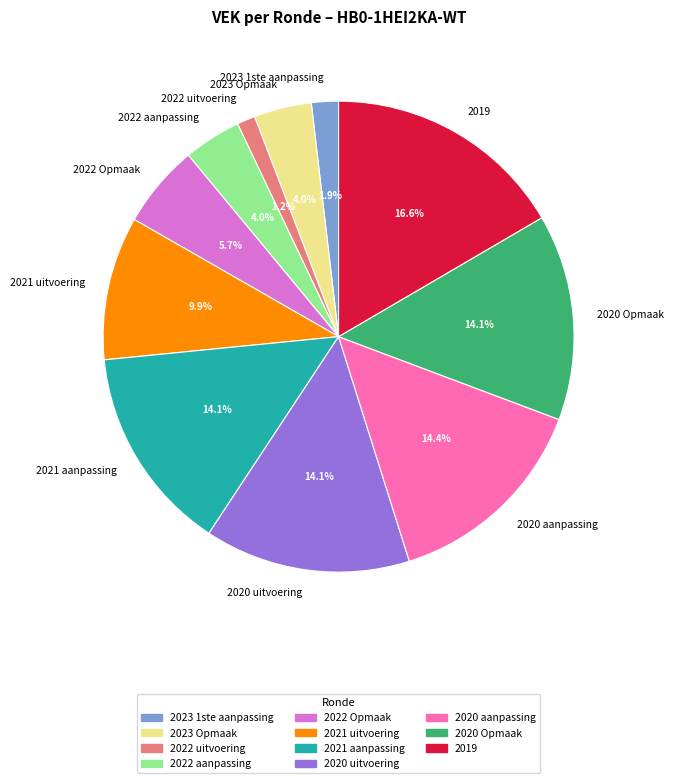

To the nearest percent, what is the average slice percentage?

9%